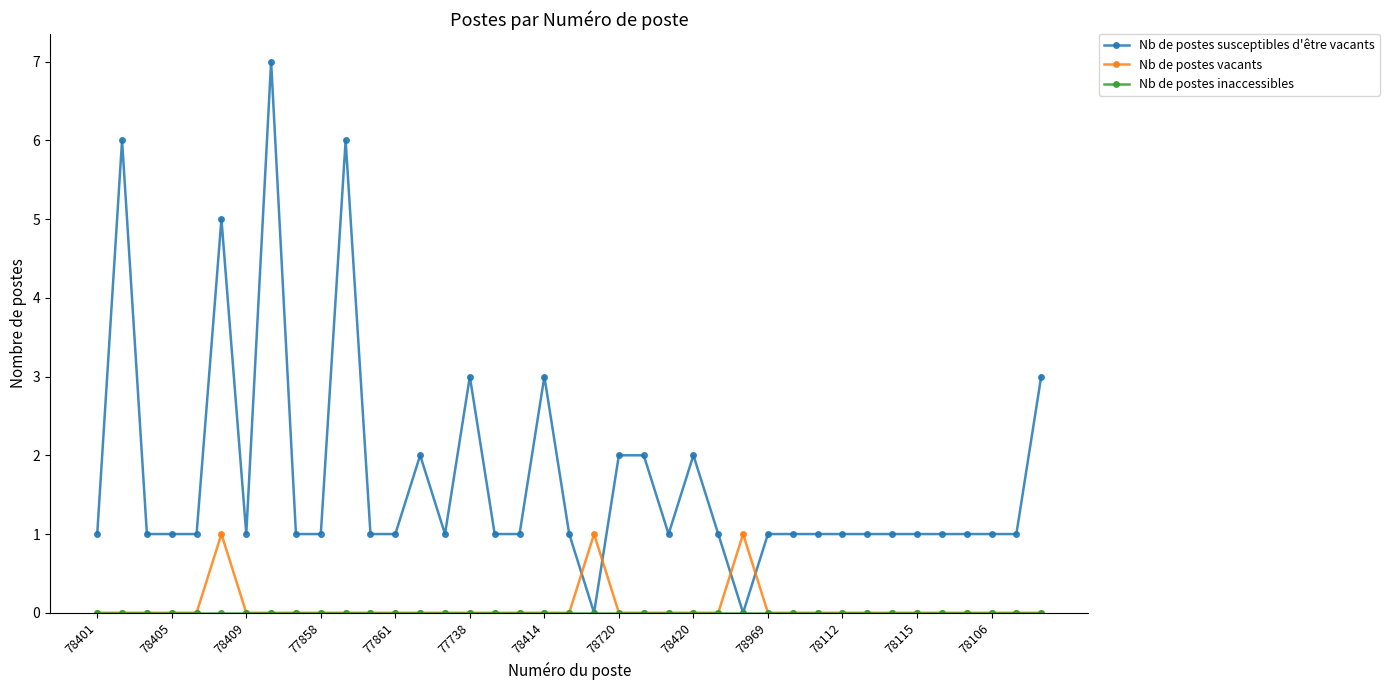

Which series has the widest spread of values?

Nb de postes susceptibles d'être vacants